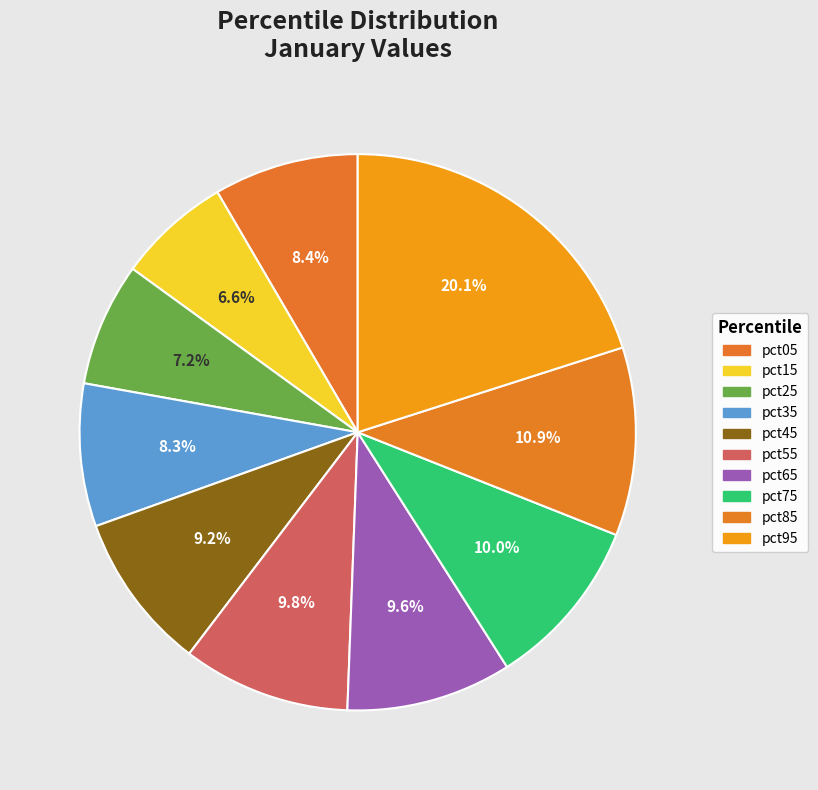

True or false: pct25 accounts for 7% of the total.

True